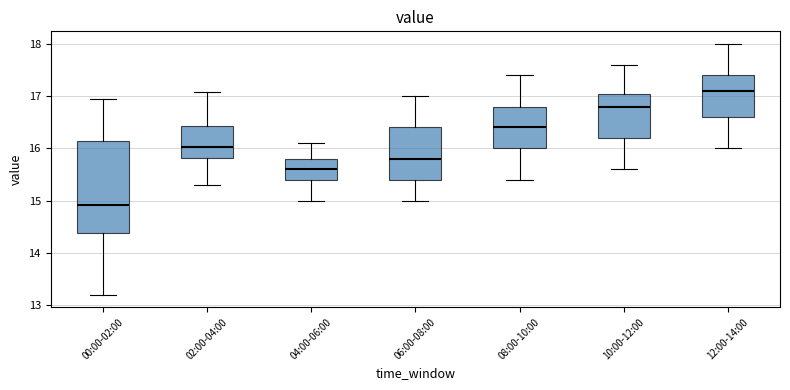

Where does the lower whisker of the box for 04:00-06:00 end on the y-axis? The values are not printed on the chart, so give them approximately, as read against the axis.

15.0